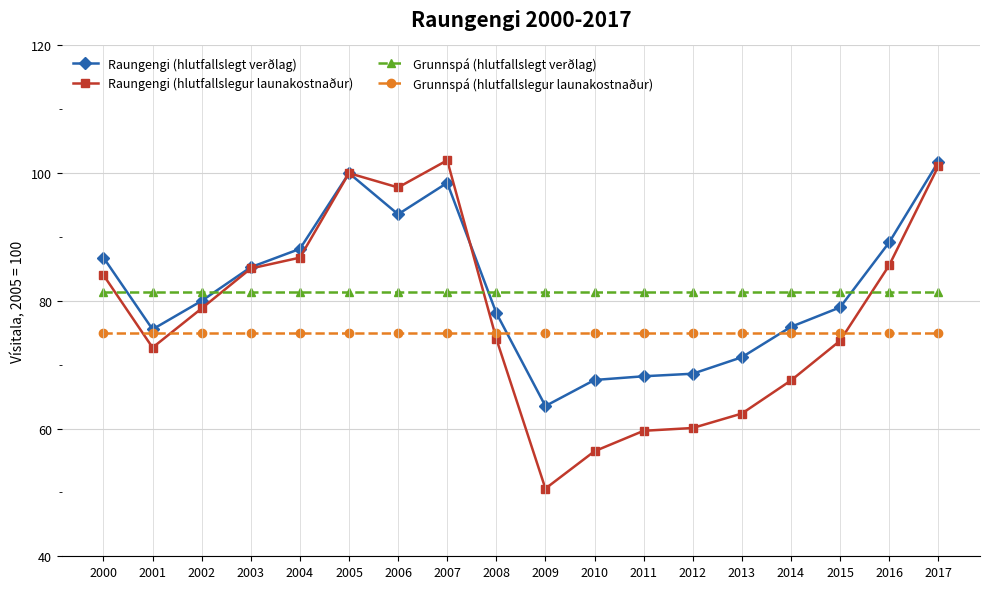

What is the smallest value displayed?

50.6